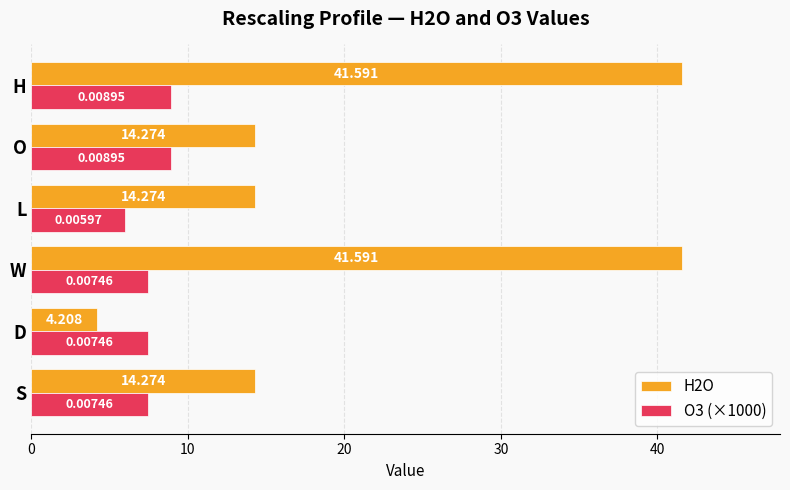

At which category does the chart reach its minimum across all series?

D